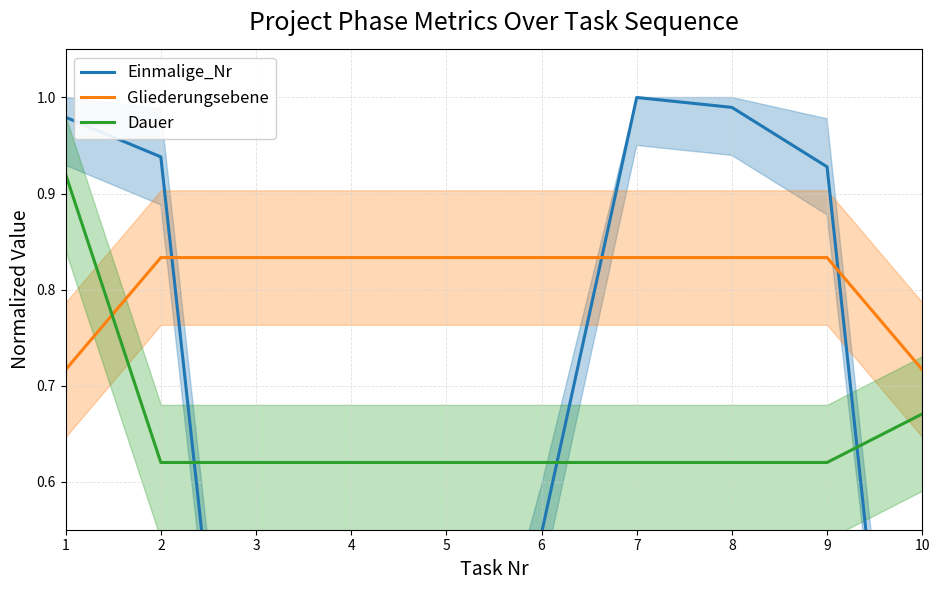

What is the lowest value of the Dauer series?

0.6